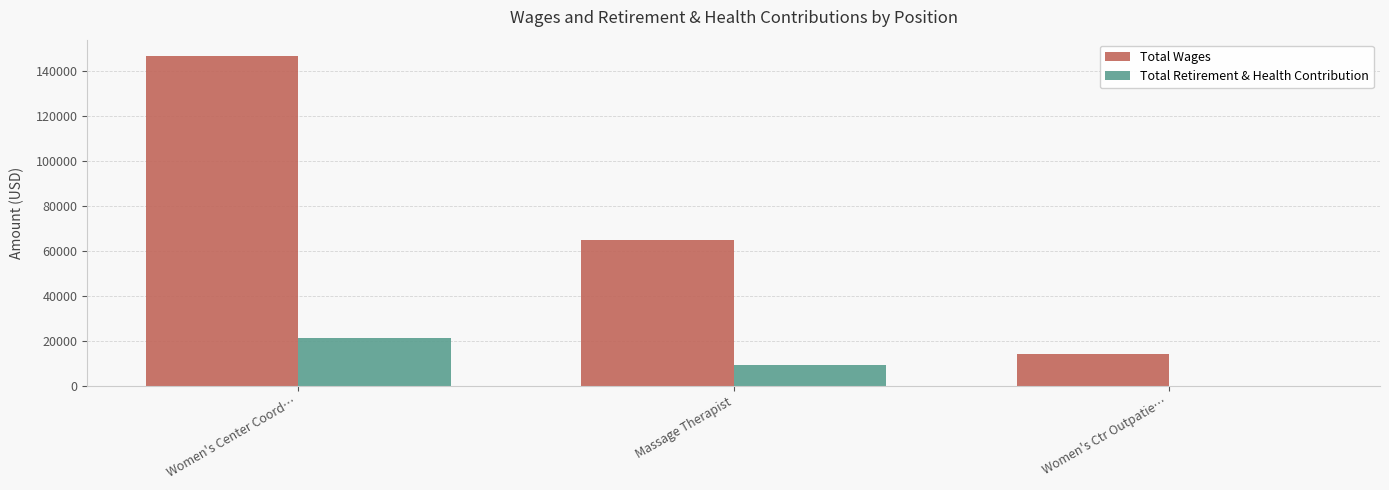

How many distinct data groups are displayed?

2